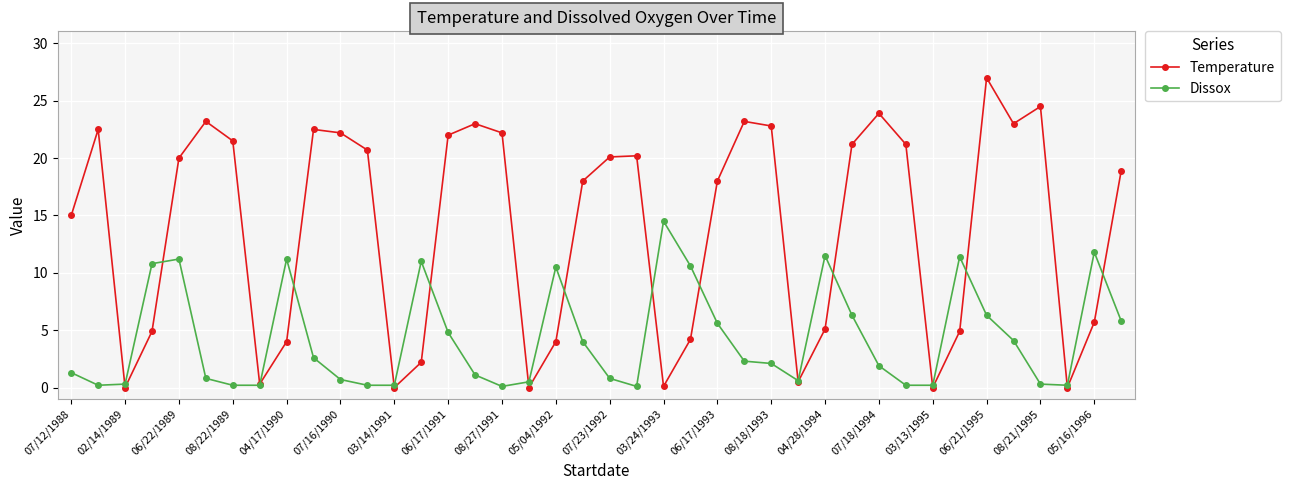

Which series has the widest spread of values?

Temperature